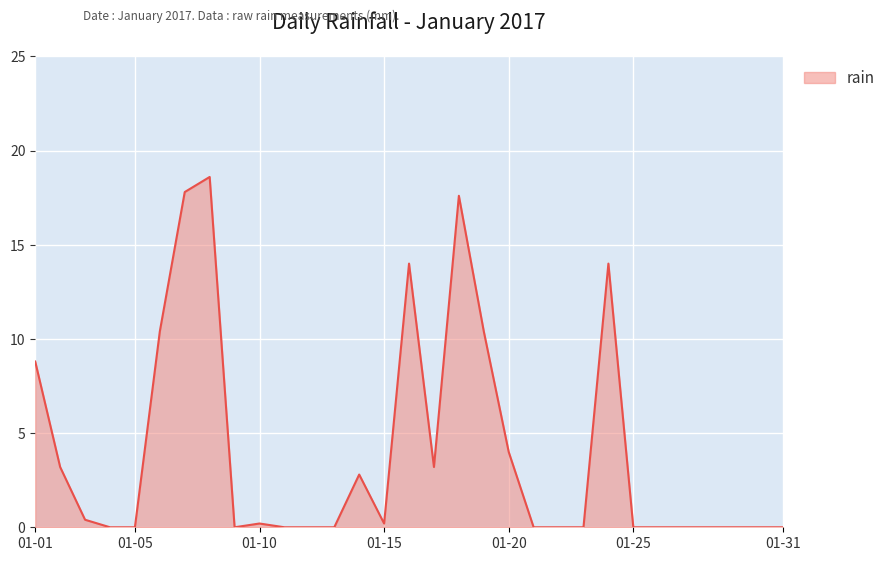

True or false: the data has more than 1 interior local peaks.

True